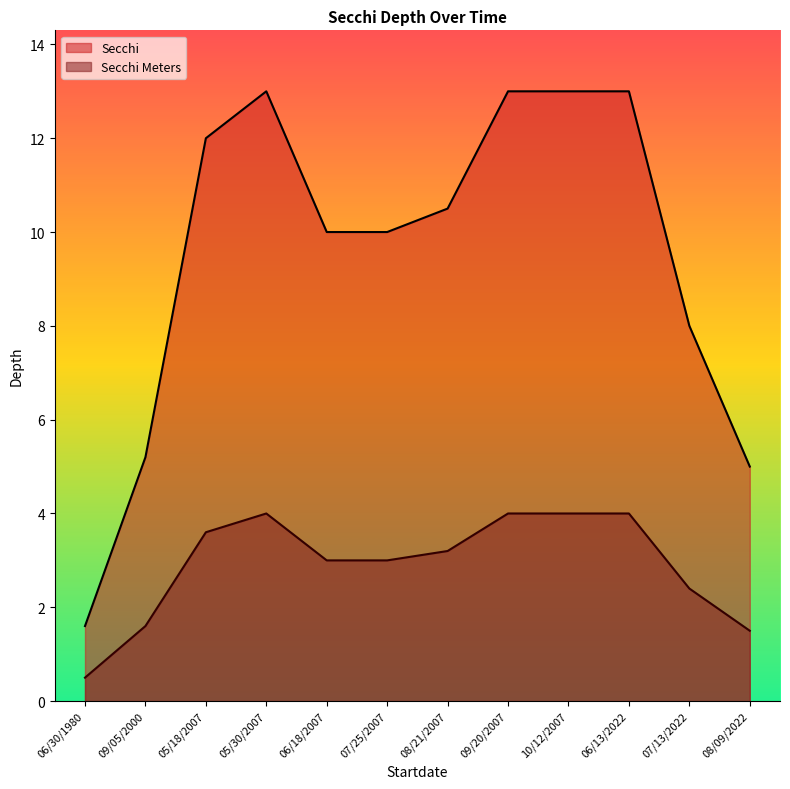

Where is Secchi nearest to the value 7?

07/13/2022